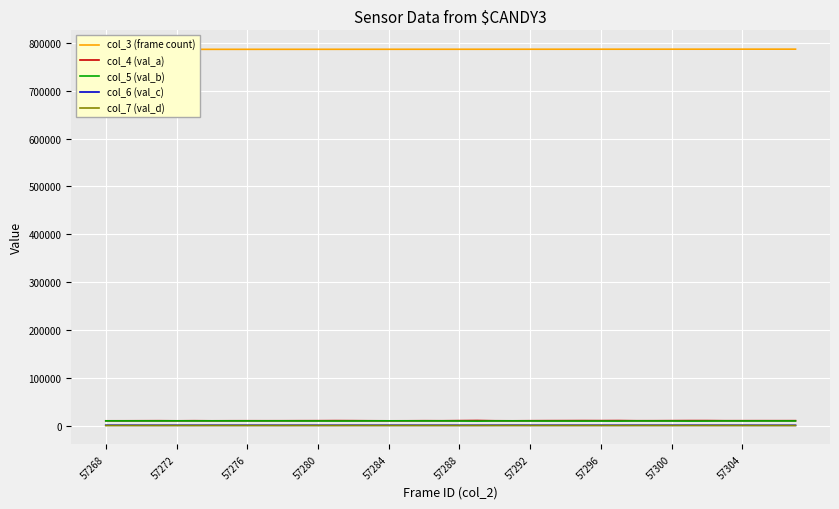

List the series in order of their peak value, lowest first.

col_7 (val_d), col_6 (val_c), col_5 (val_b), col_4 (val_a), col_3 (frame count)